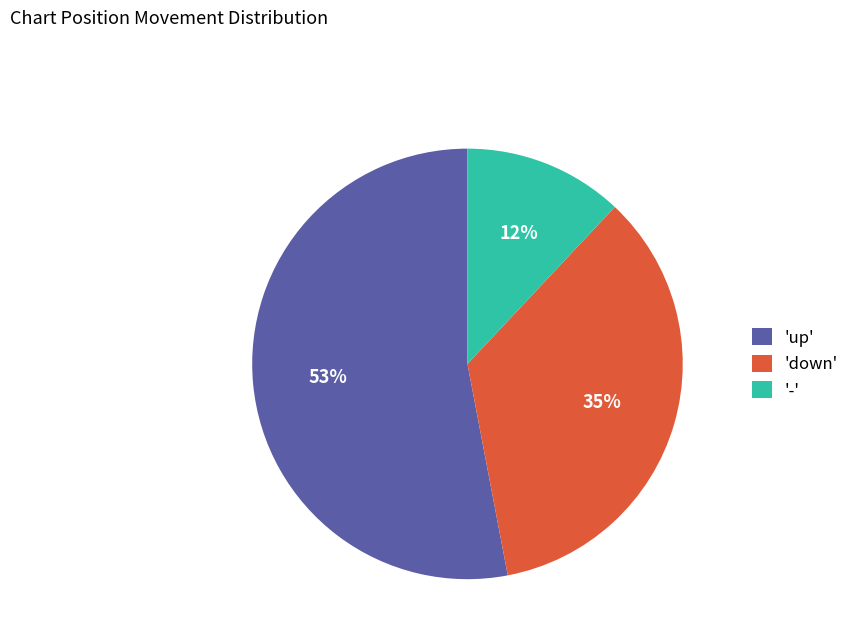

How many slices are in this pie chart?

3